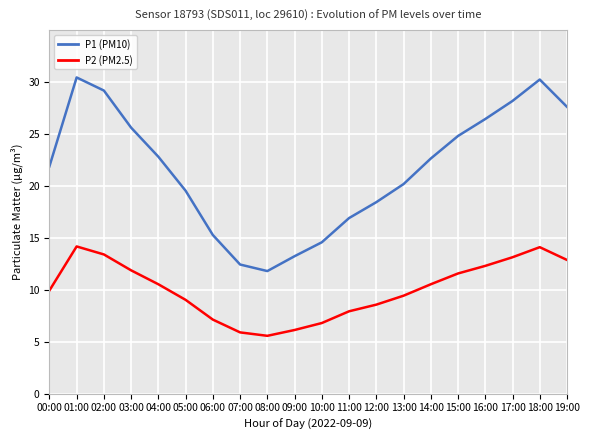

At how many categories does at least one series exceed 6?

20